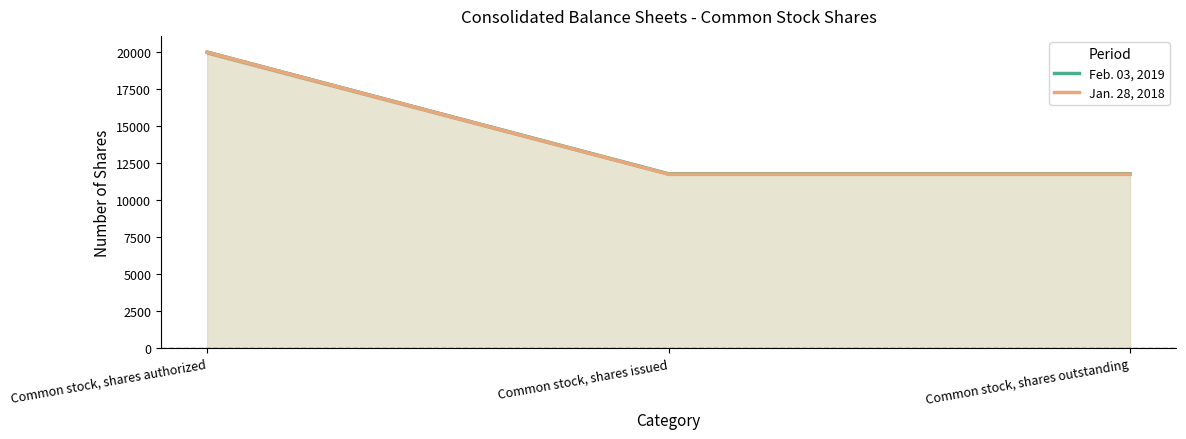

What is the smallest value displayed?

11762